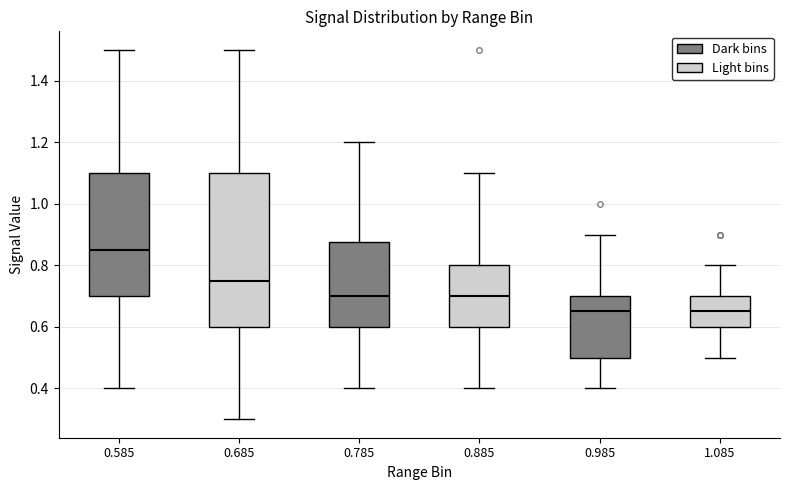

Which box is the tallest, from its lower edge to its upper edge?

0.685